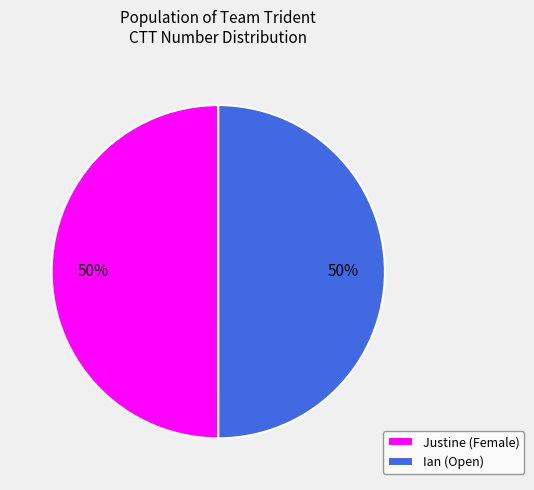

How many segments does this pie chart have?

2